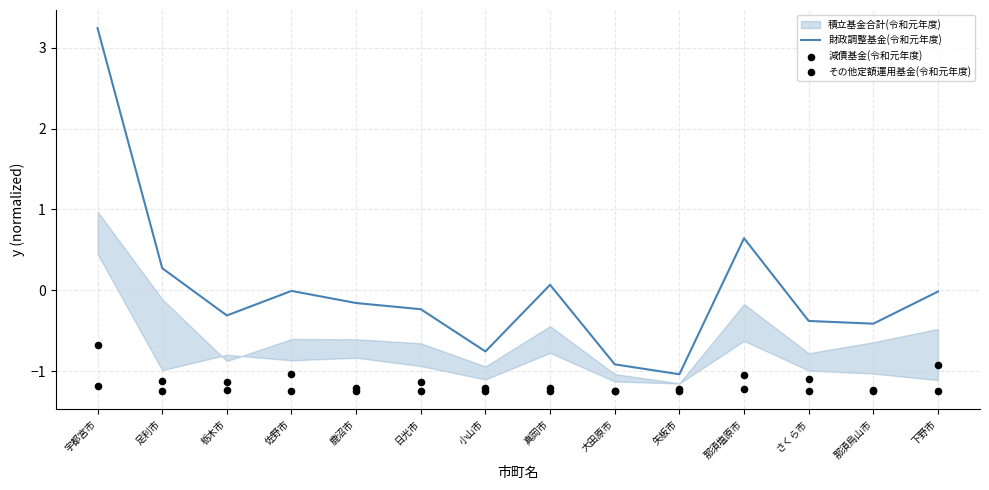

What is the total value across all series at 栃木市?

-2.7